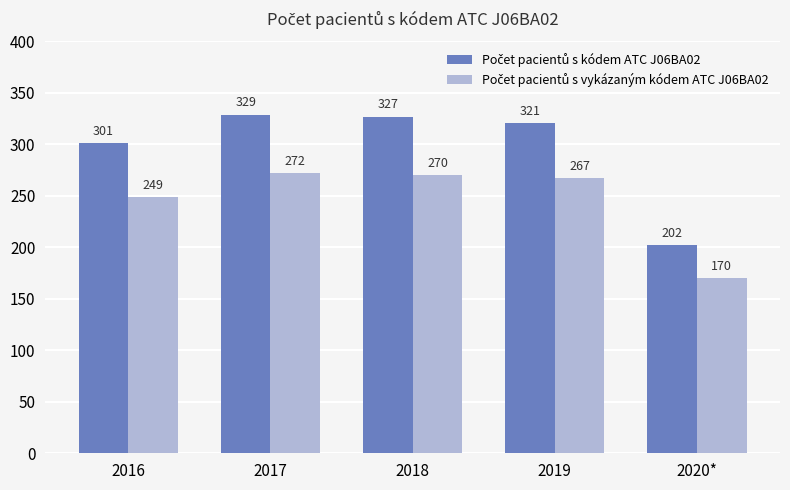

What is the total value across all series at 2016?

550